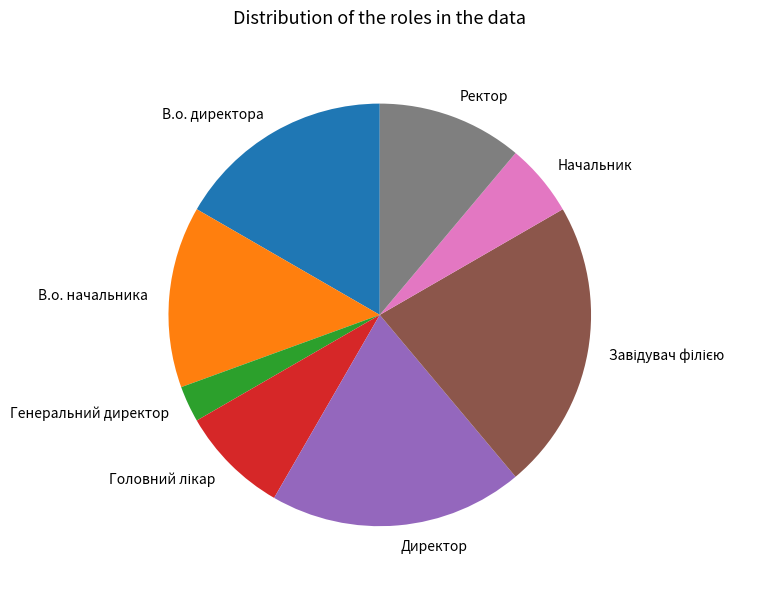

Is there a majority slice in this chart?

No